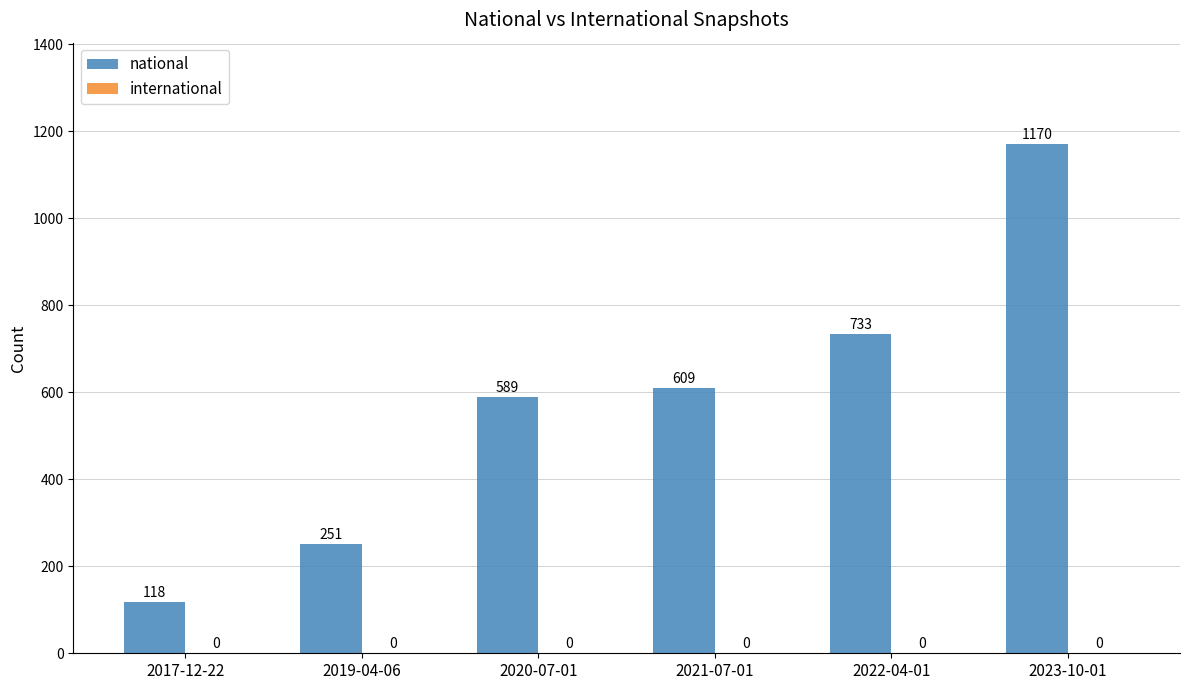

The value at 2020-07-01 is 589. True or false?

True